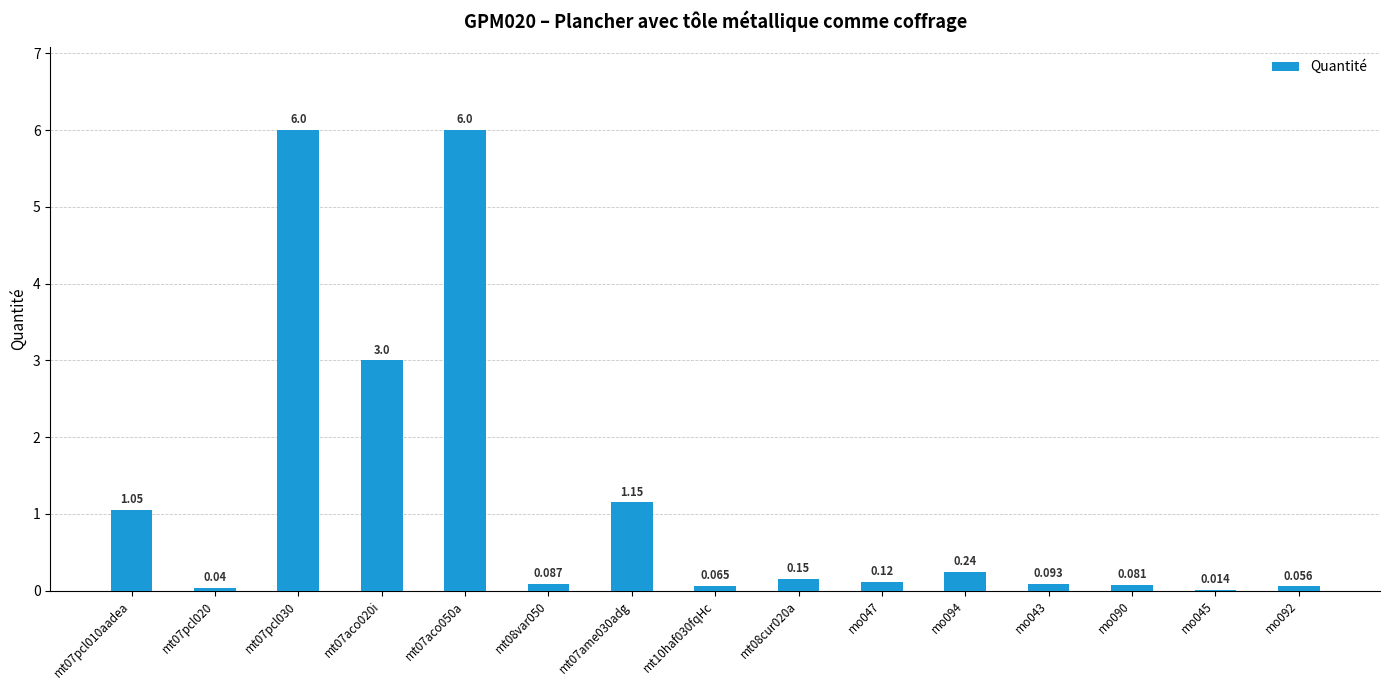

What is the sum of all values?

18.1